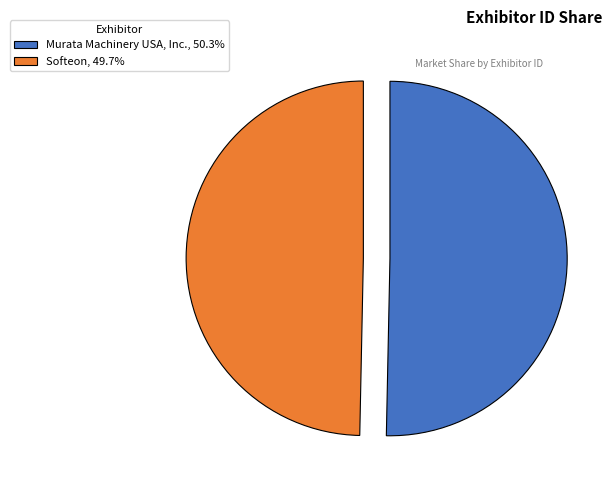

Do Murata Machinery USA, Inc. and Softeon together represent more than half of the pie?

Yes